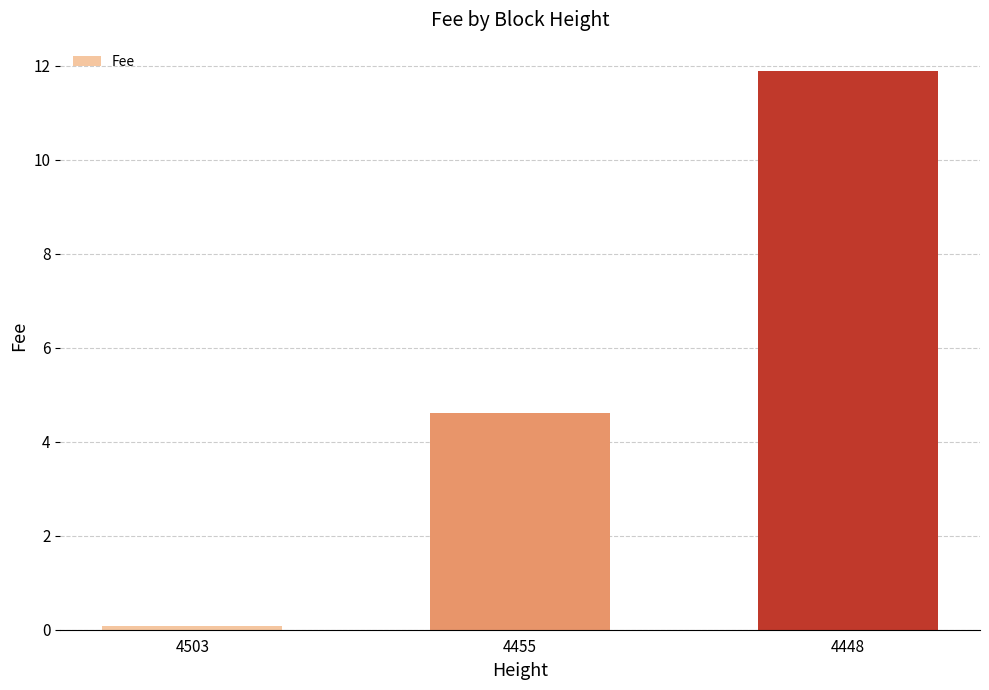

Reading left to right, list all the values displayed in this chart.

4503=0.1	4455=4.6	4448=11.9